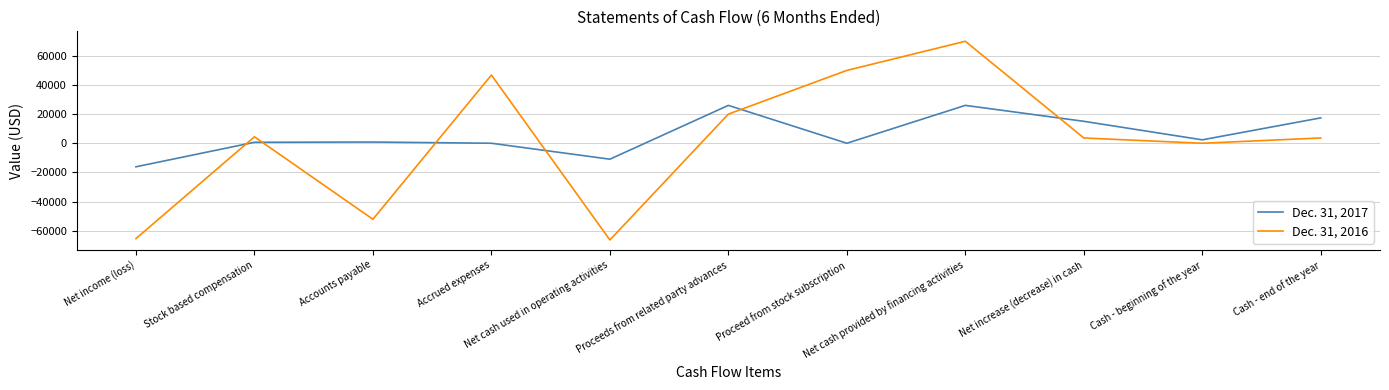

True or false: Dec. 31, 2017 and Dec. 31, 2016 intersect in this chart.

True